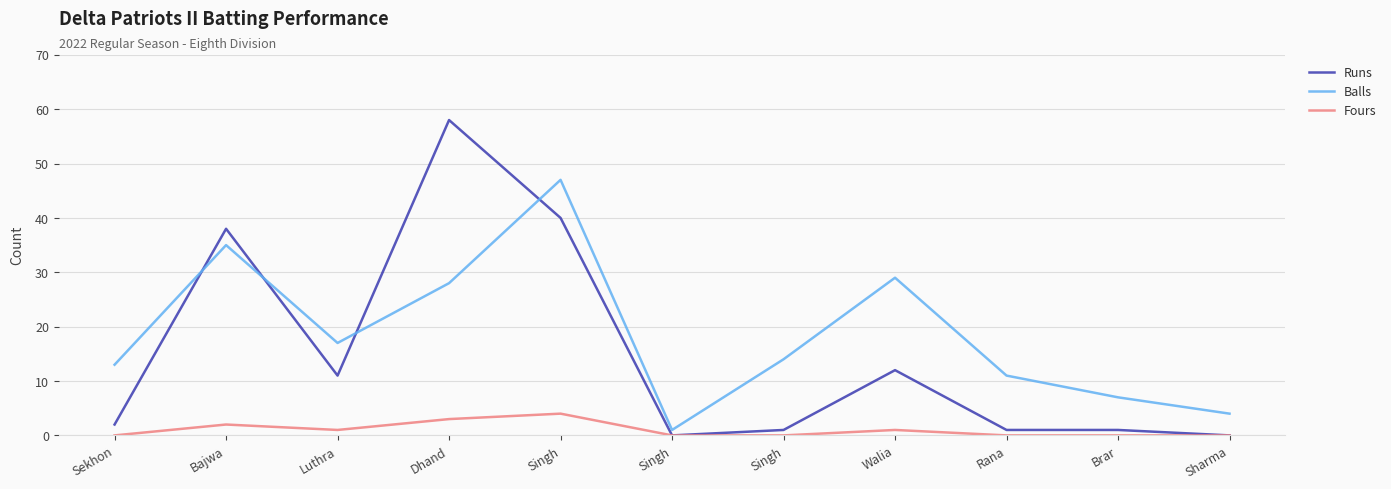

Does the chart have visible grid lines?

Yes